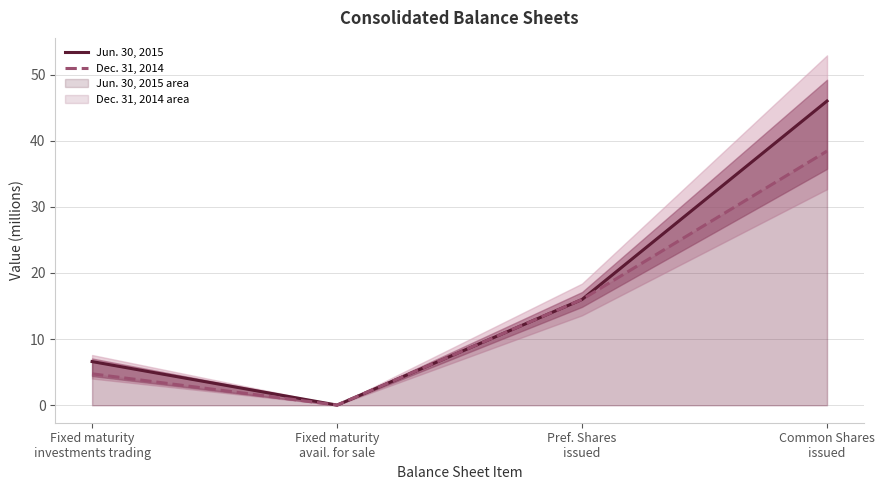

How many interior local valleys does the Jun. 30, 2015 series have?

1